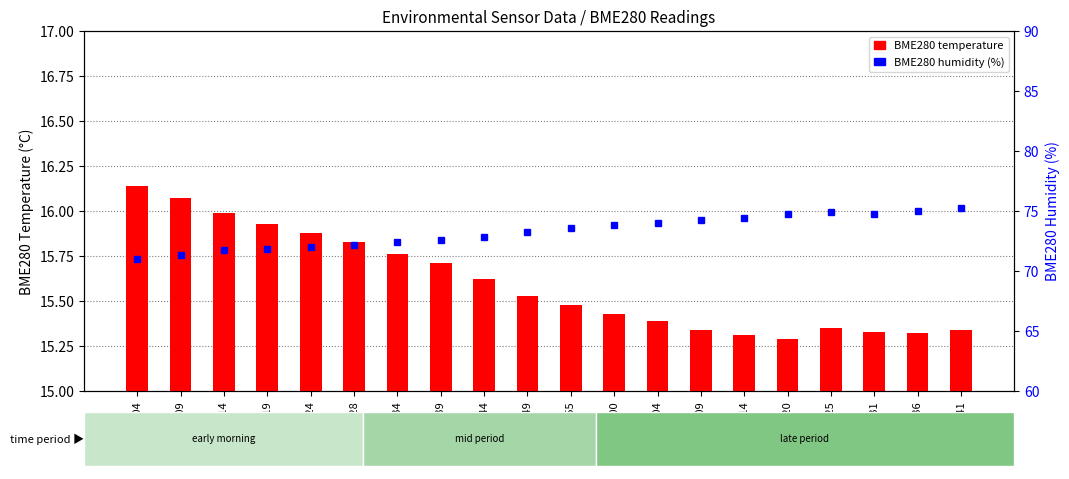

Reading right to left, what are all the values shown in this chart?

BME280 temperature: 01:41=15.3	01:36=15.3	01:31=15.3	01:25=15.3	01:20=15.3	01:14=15.3	01:09=15.3	01:04=15.4	01:00=15.4	00:55=15.5	00:49=15.5	00:44=15.6	00:39=15.7	00:34=15.8	00:28=15.8	00:24=15.9	00:19=15.9	00:14=16.0	00:09=16.1	00:04=16.1
BME280 humidity: 01:41=75.2	01:36=75.0	01:31=74.8	01:25=74.9	01:20=74.8	01:14=74.4	01:09=74.3	01:04=74.0	01:00=73.9	00:55=73.6	00:49=73.2	00:44=72.8	00:39=72.6	00:34=72.4	00:28=72.1	00:24=72.0	00:19=71.8	00:14=71.7	00:09=71.3	00:04=71.0